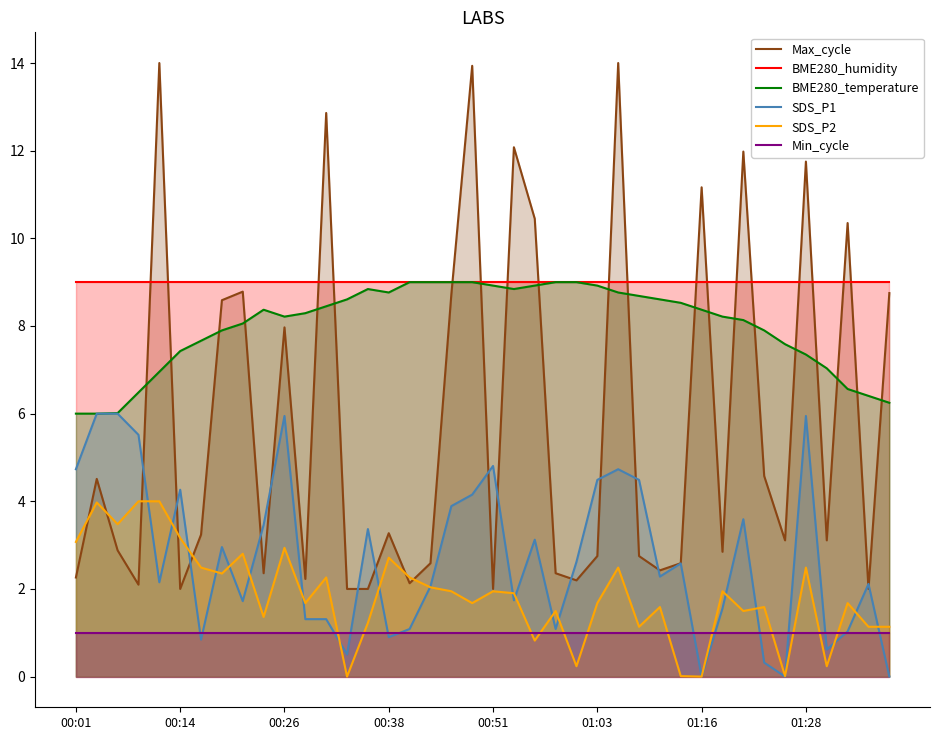

True or false: BME280_humidity and Min_cycle intersect in this chart.

False